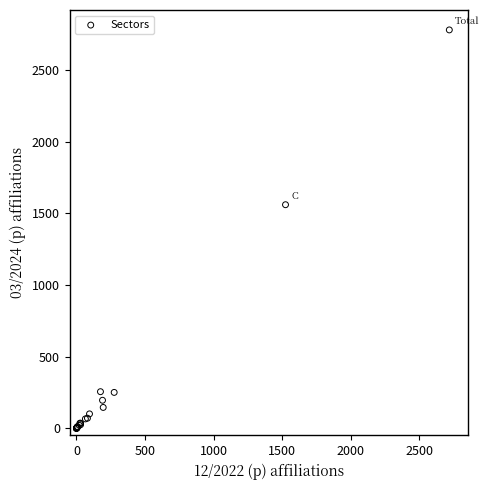

What Y value in the scatter plot is closest to 1390?

1560